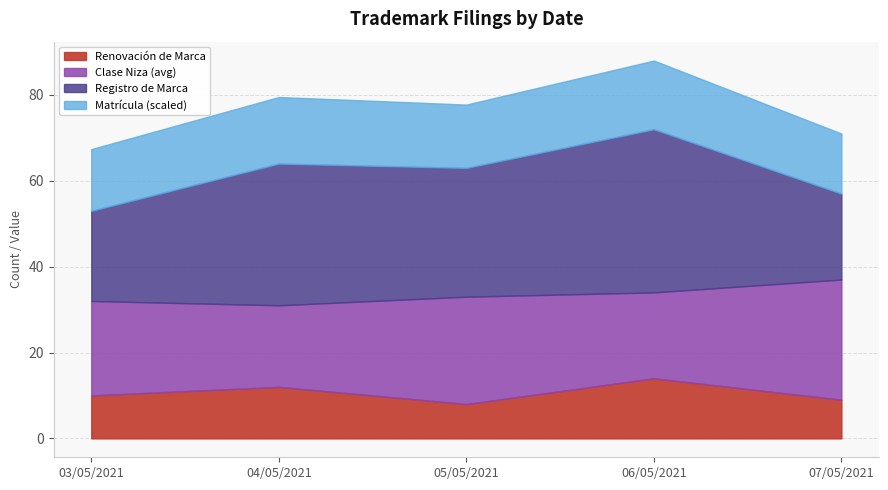

What is the highest value of the Renovación de Marca series?

14.0